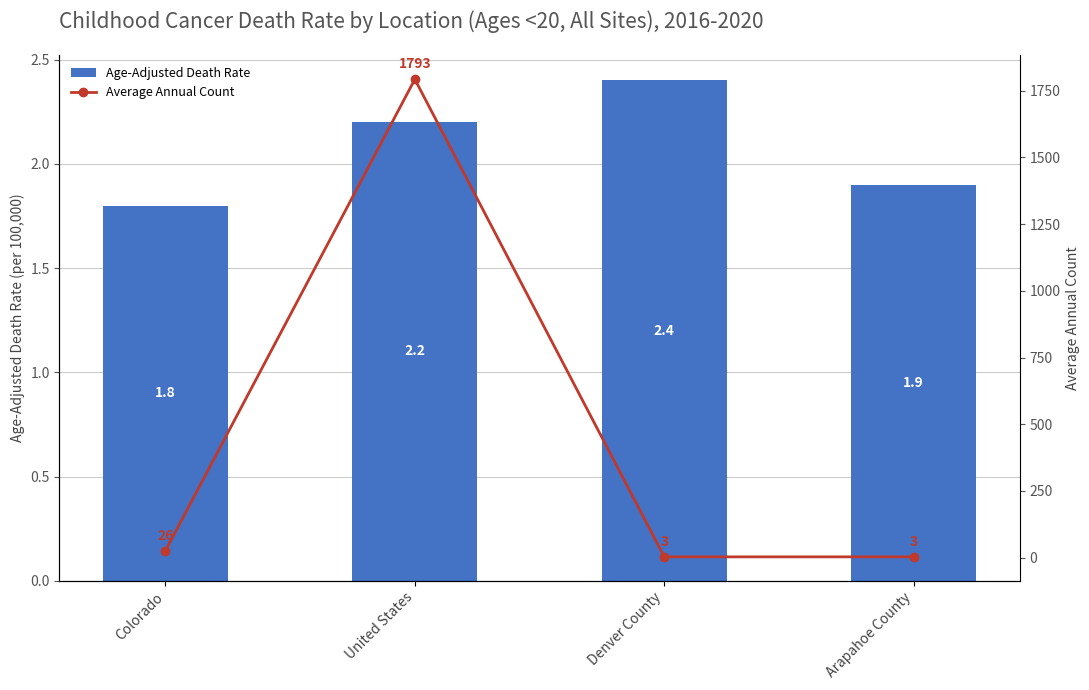

List the series in order of their overall mean, highest first.

Average Annual Count, Age-Adjusted Death Rate